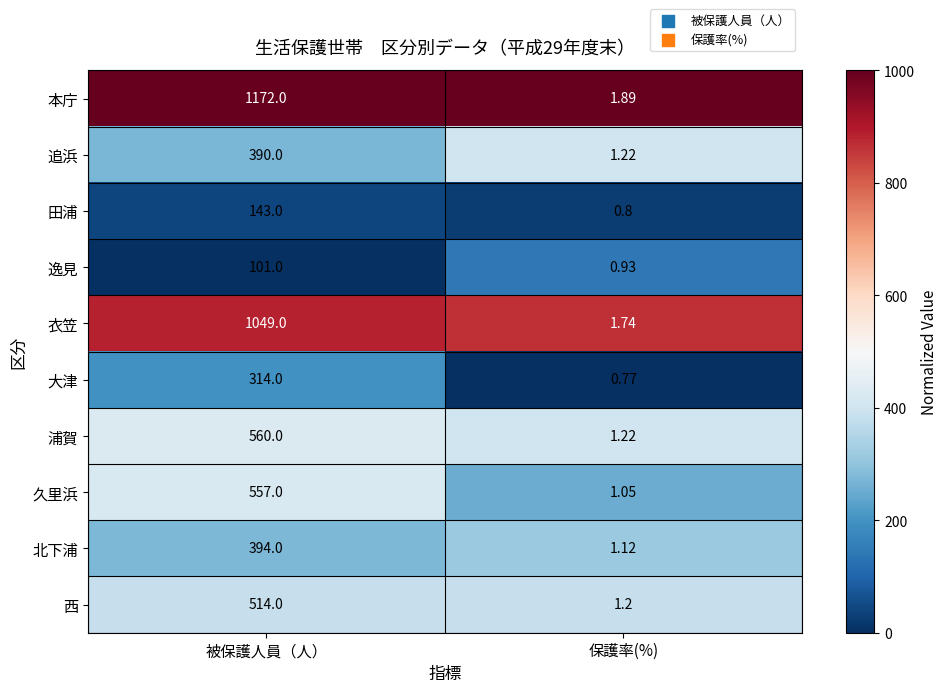

List the labels in order of 北下浦 value, smallest first.

保護率(%), 被保護人員（人）